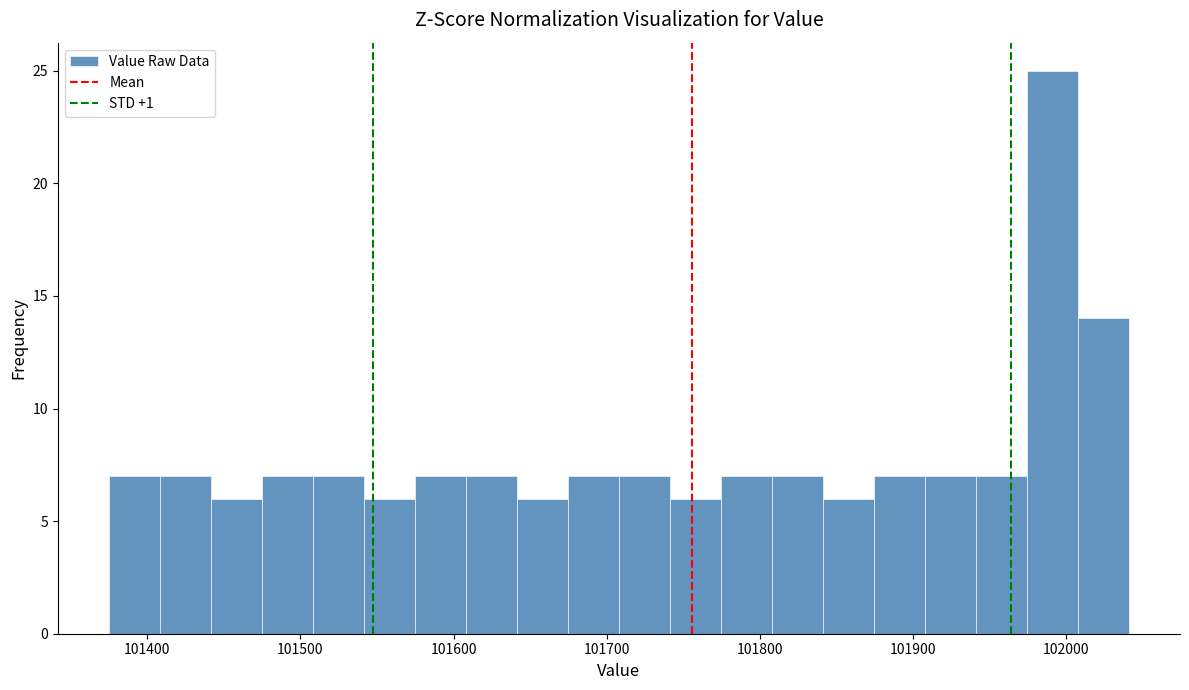

Read against the x-axis, roughly where is the centre of the tallest bar?

101990